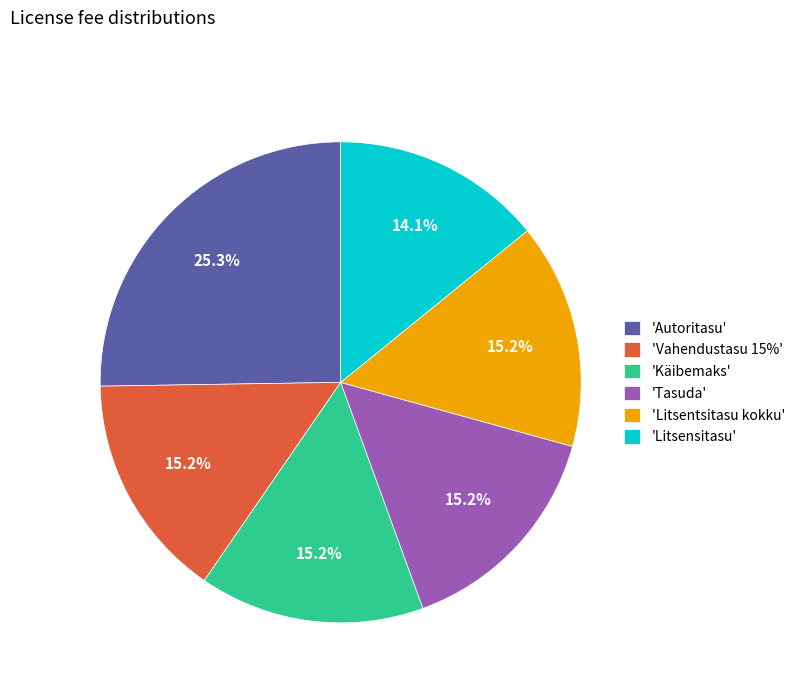

What is the ratio of the value at 'Litsensitasu' to the value at 'Tasuda'?

0.9